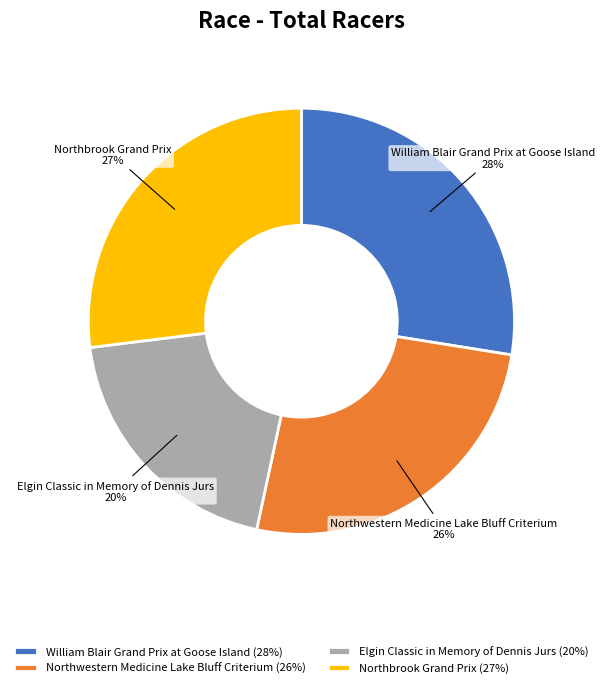

To the nearest percent, what percentage of the pie is Elgin Classic in Memory of Dennis Jurs?

20%